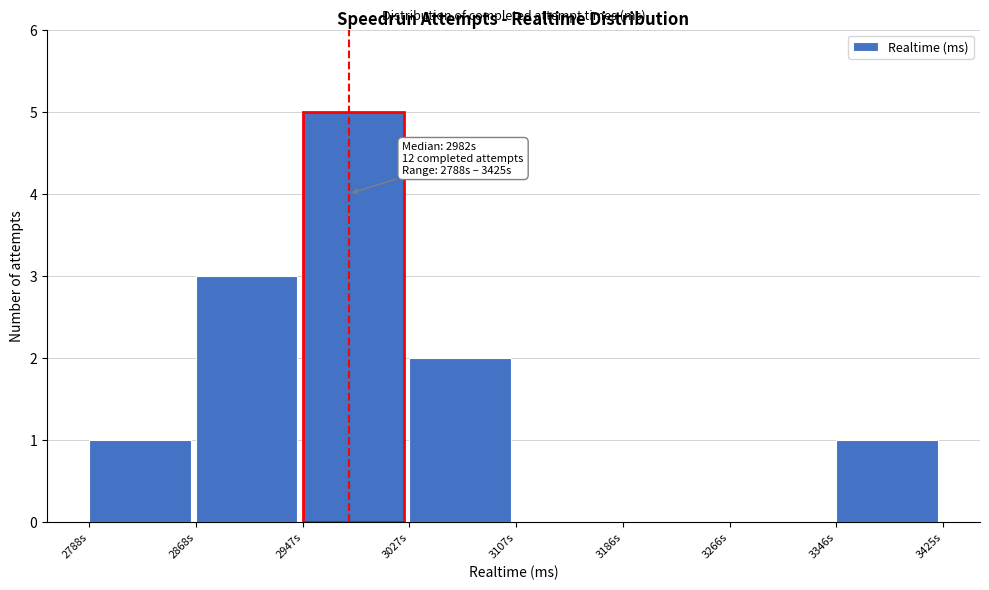

Reading left to right, extract all data points from this chart.

2788s=1	2868s=3	2947s=5	3027s=2	3107s=0	3186s=0	3266s=0	3346s=1